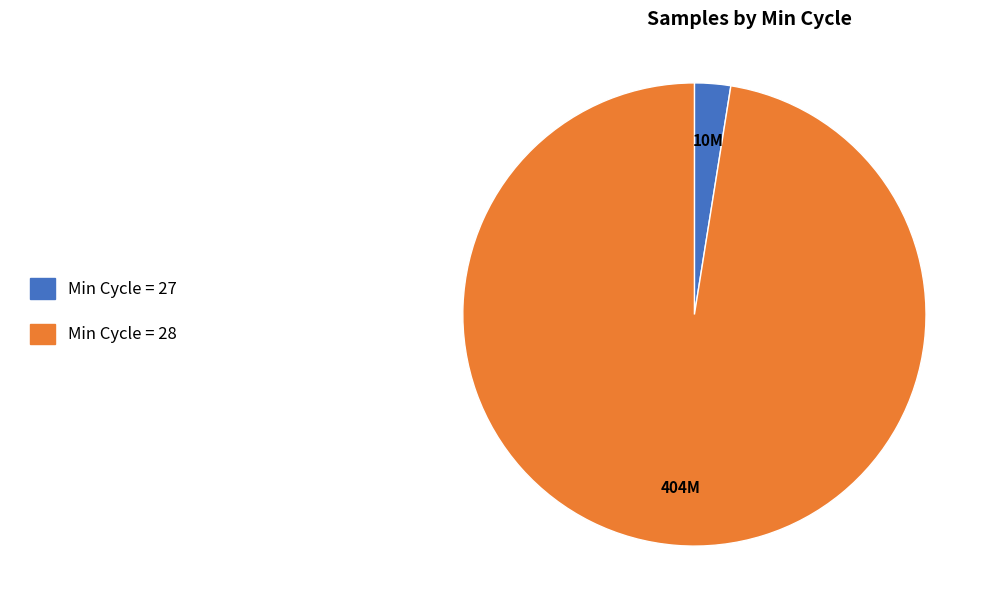

What is the majority slice?

Min Cycle = 28